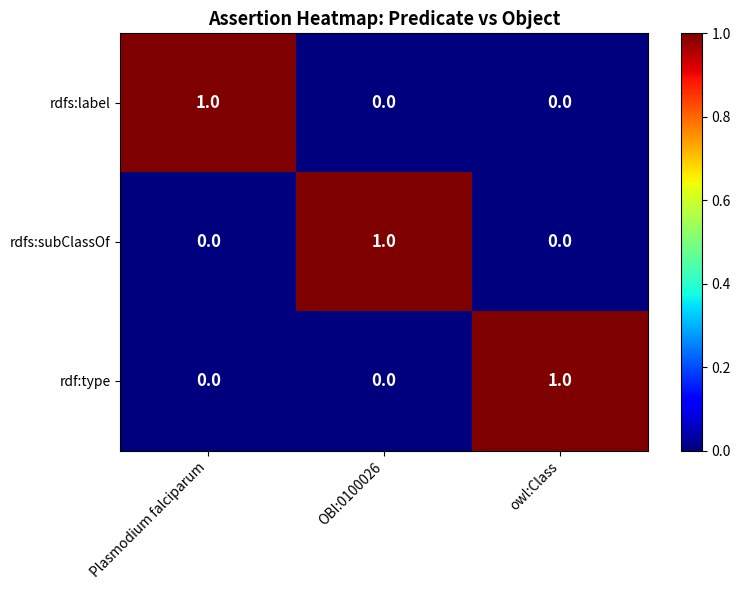

True or false: rdf:type has a value of 1 at owl:Class.

True